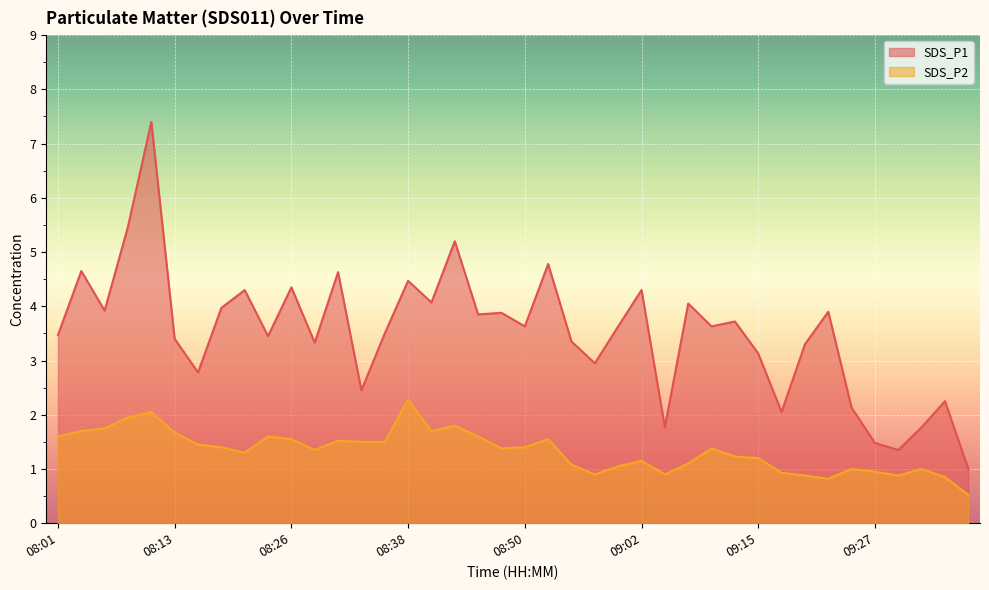

Reading left to right, what are all the values shown in this chart?

SDS_P1: 08:01=3.5	08:03=4.7	08:06=3.9	08:08=5.5	08:11=7.4	08:13=3.4	08:16=2.8	08:18=4.0	08:21=4.3	08:23=3.5	08:26=4.3	08:28=3.3	08:30=4.6	08:33=2.5	08:35=3.5	08:38=4.5	08:40=4.1	08:43=5.2	08:45=3.9	08:48=3.9	08:50=3.6	08:53=4.8	08:55=3.4	08:57=3.0	09:00=3.6	09:02=4.3	09:05=1.8	09:07=4.0	09:10=3.6	09:12=3.7	09:15=3.1	09:17=2.0	09:20=3.3	09:22=3.9	09:25=2.1	09:27=1.5	09:30=1.4	09:32=1.8	09:34=2.2	09:37=1.0
SDS_P2: 08:01=1.6	08:03=1.7	08:06=1.8	08:08=1.9	08:11=2.0	08:13=1.7	08:16=1.4	08:18=1.4	08:21=1.3	08:23=1.6	08:26=1.6	08:28=1.4	08:30=1.5	08:33=1.5	08:35=1.5	08:38=2.3	08:40=1.7	08:43=1.8	08:45=1.6	08:48=1.4	08:50=1.4	08:53=1.6	08:55=1.1	08:57=0.9	09:00=1.1	09:02=1.1	09:05=0.9	09:07=1.1	09:10=1.4	09:12=1.2	09:15=1.2	09:17=0.9	09:20=0.9	09:22=0.8	09:25=1.0	09:27=0.9	09:30=0.9	09:32=1.0	09:34=0.8	09:37=0.5